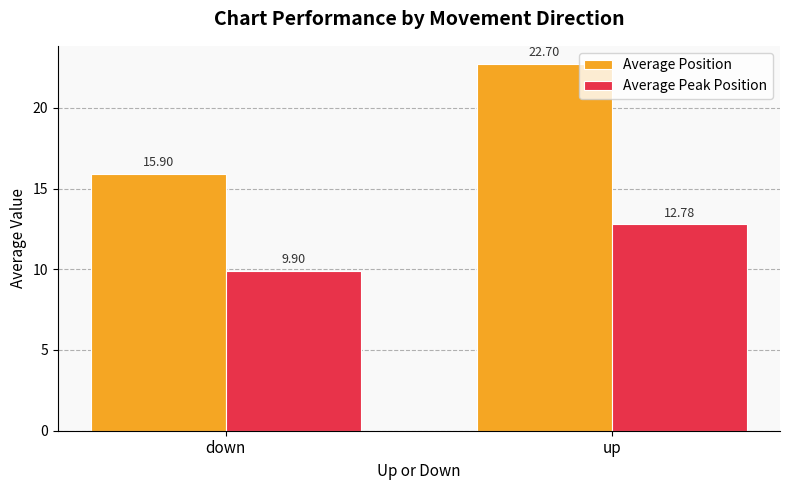

How many distinct data groups are displayed?

2